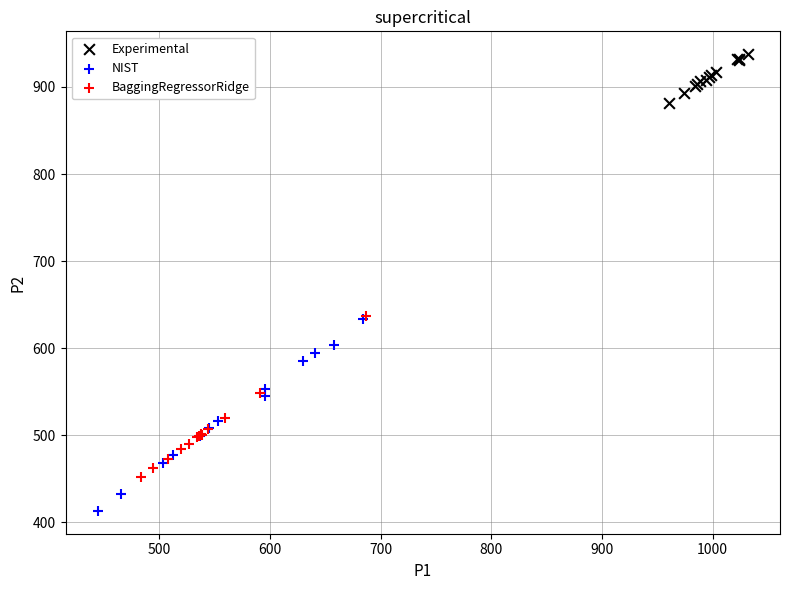

What are all the series names shown in the legend?

Experimental, NIST, BaggingRegressorRidge